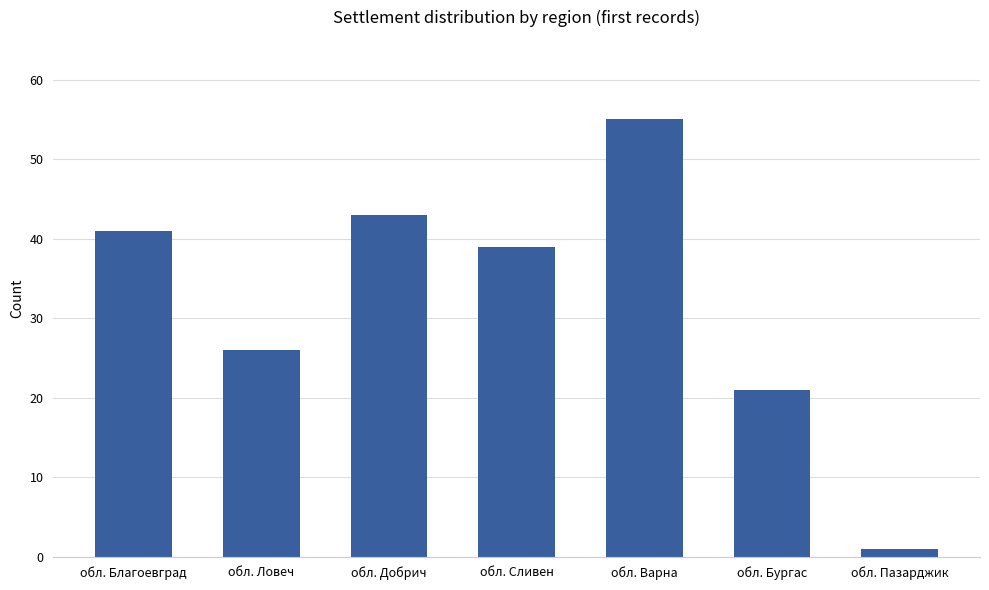

Reading left to right, transcribe all the data shown in this chart.

41	26	43	39	55	21	1